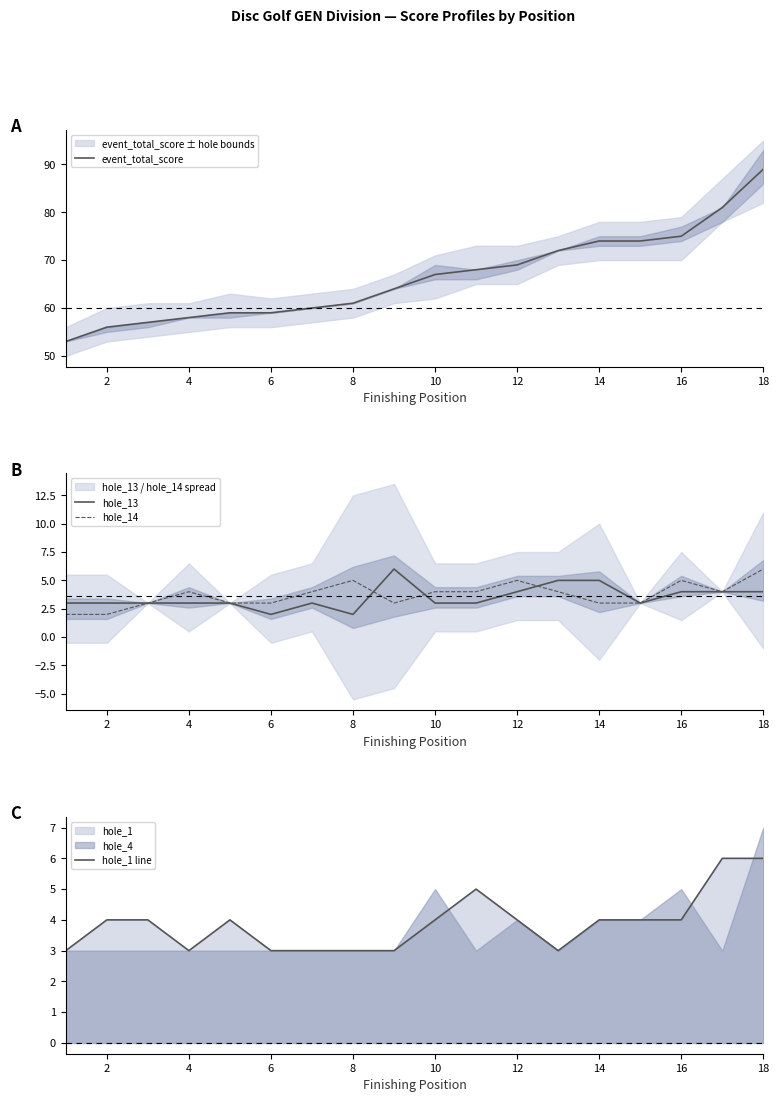

True or false: hole_14 has a value of 6 at 18.

True